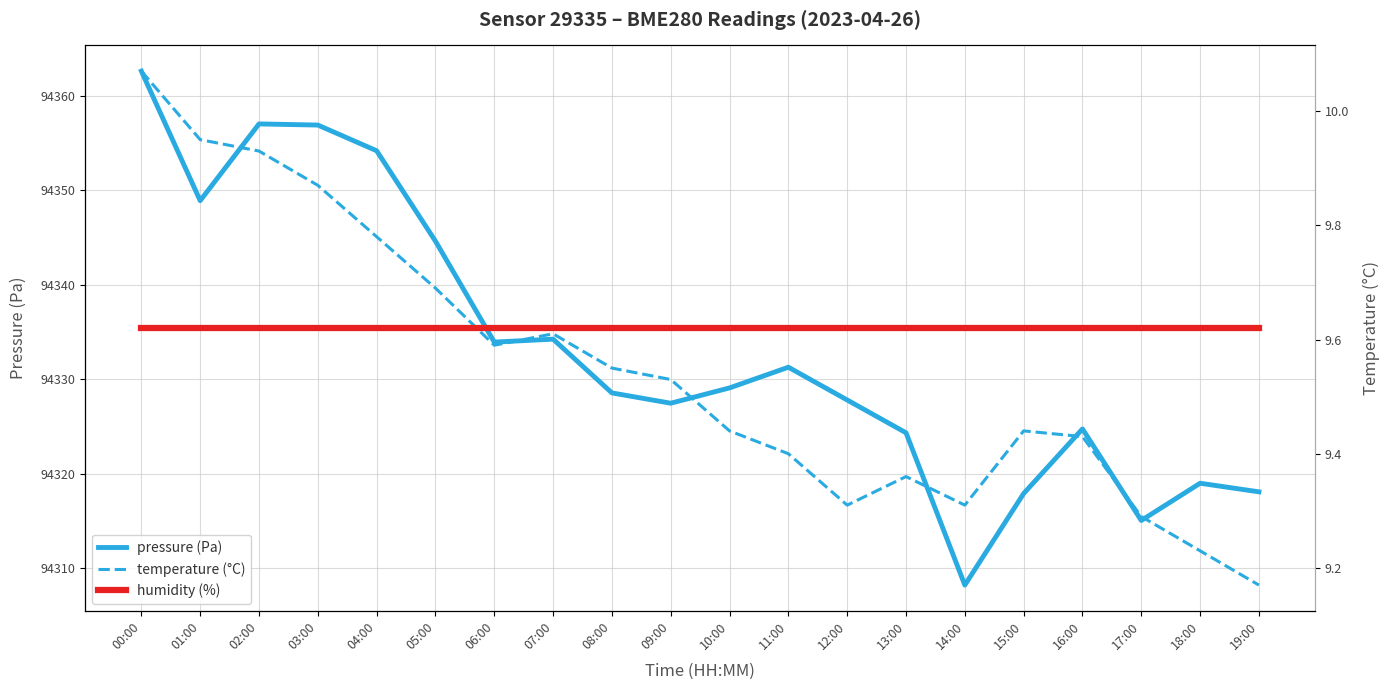

At which category does temperature reach its first local peak?

07:00